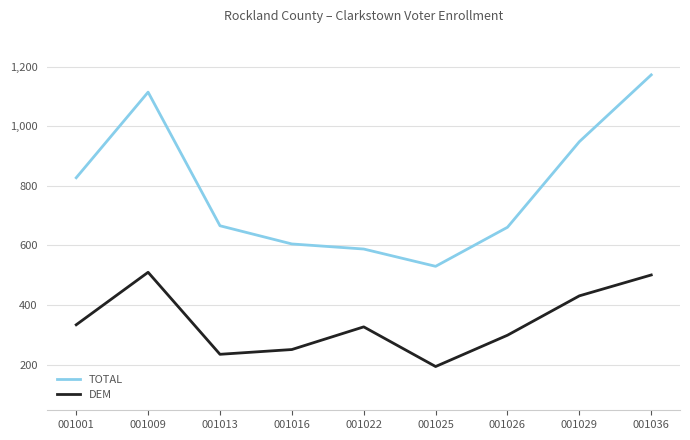

How many distinct data groups are displayed?

2